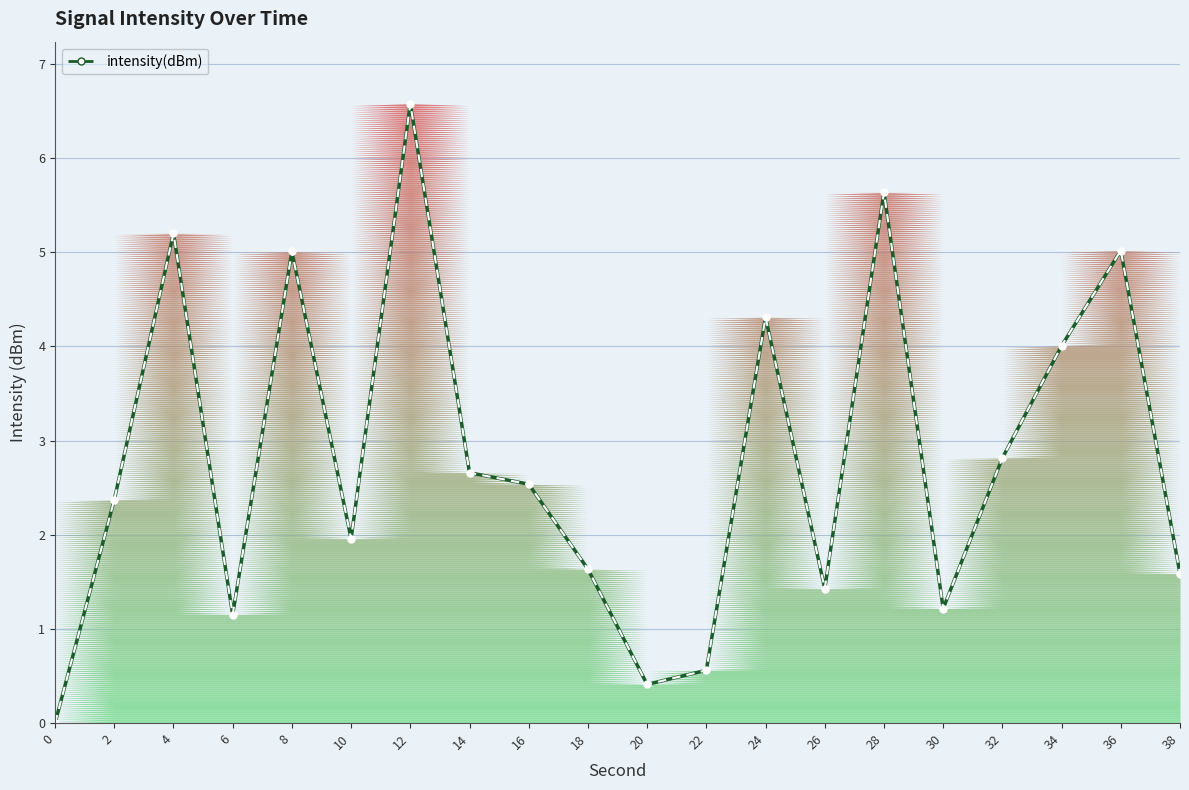

What is the ratio of the value at 18 to the value at 24?

0.4